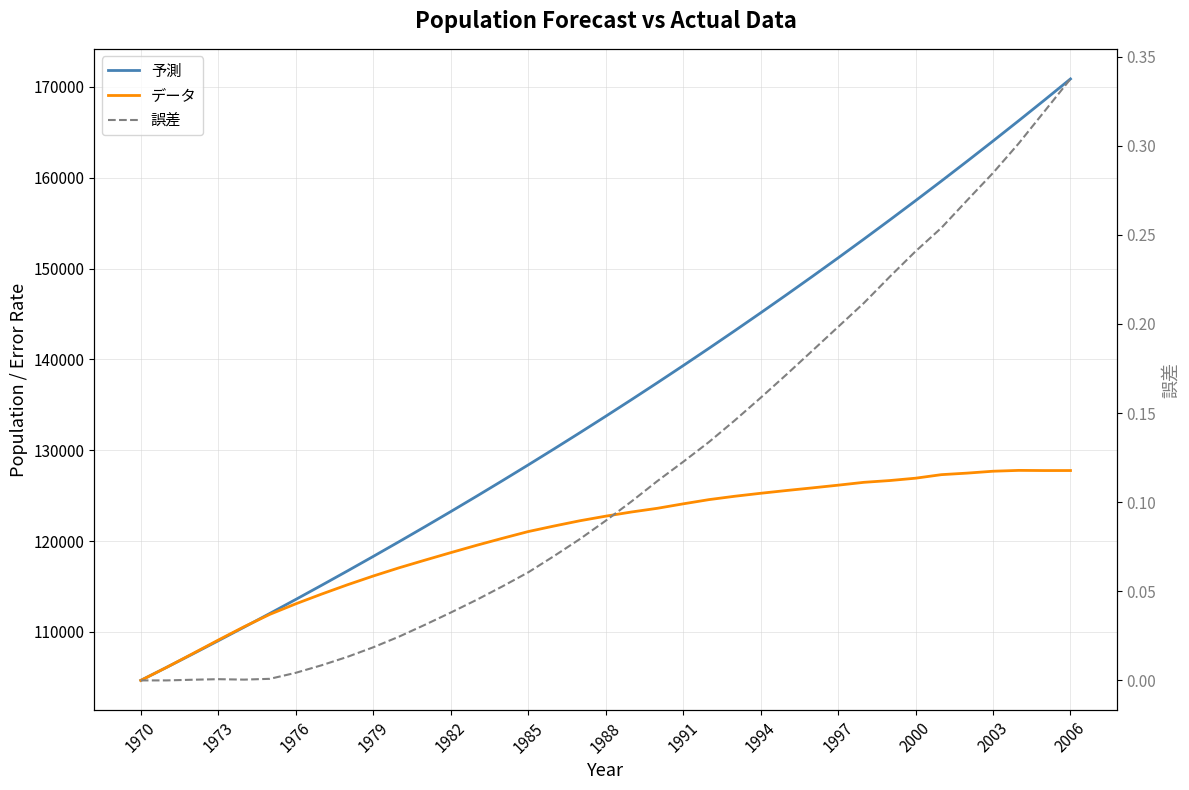

What are all the series names shown in the legend?

予測, データ, 誤差